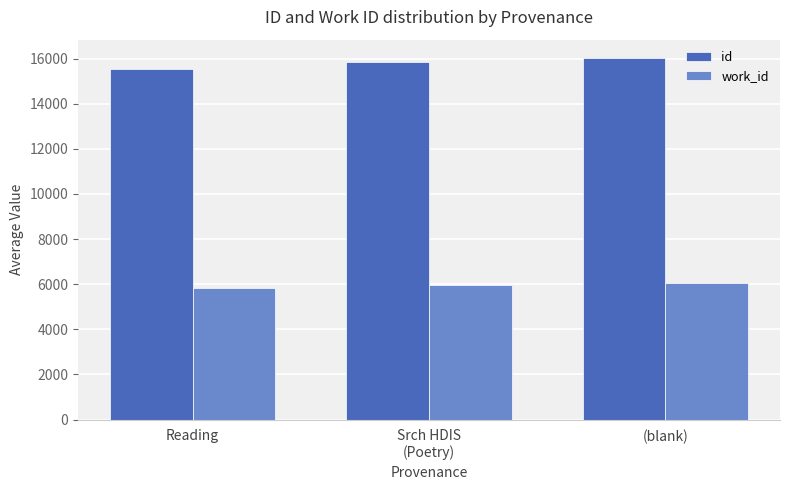

At which label is id closest to 15775?

Srch HDIS
(Poetry)